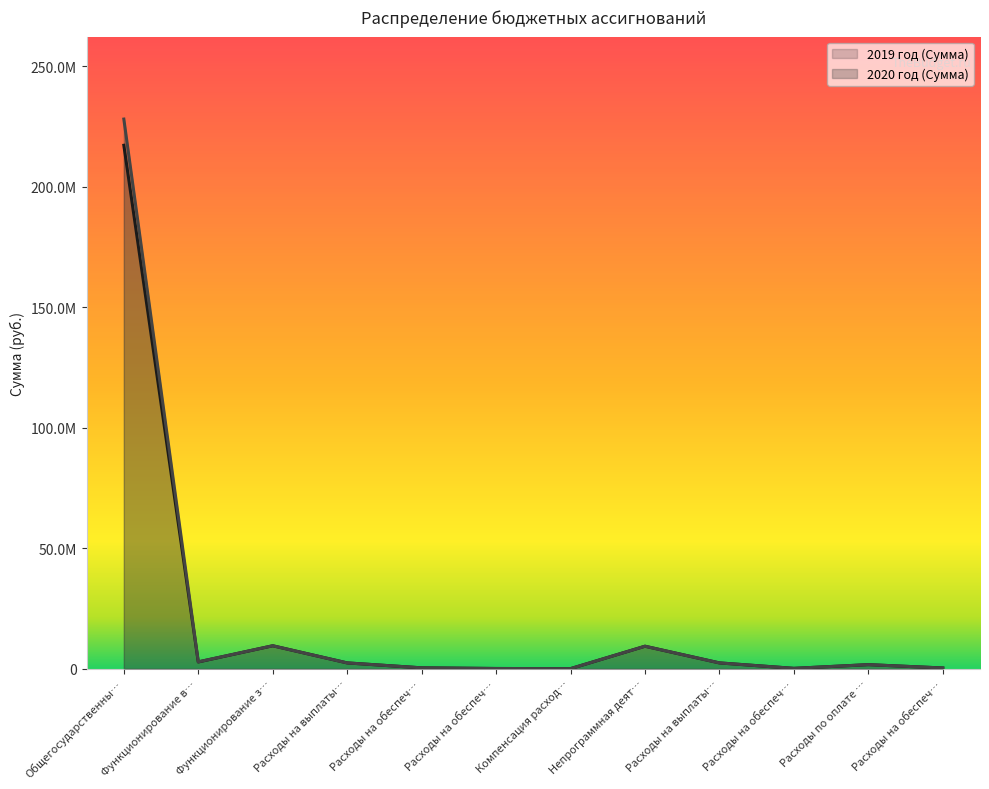

True or false: 2020 год (Сумма) has a value of 228140929.2 at Общегосударственны….

True